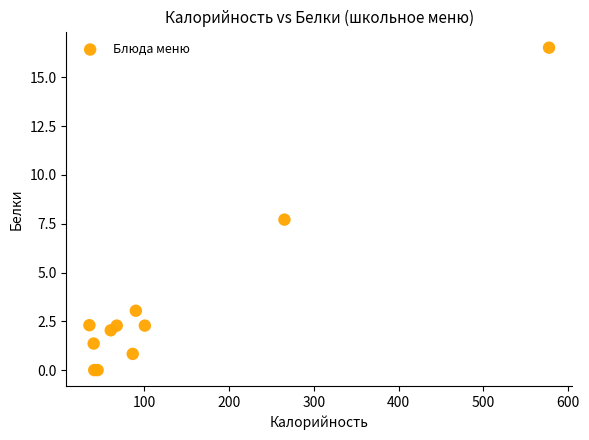

What Y value in the scatter plot is closest to 8?

7.7